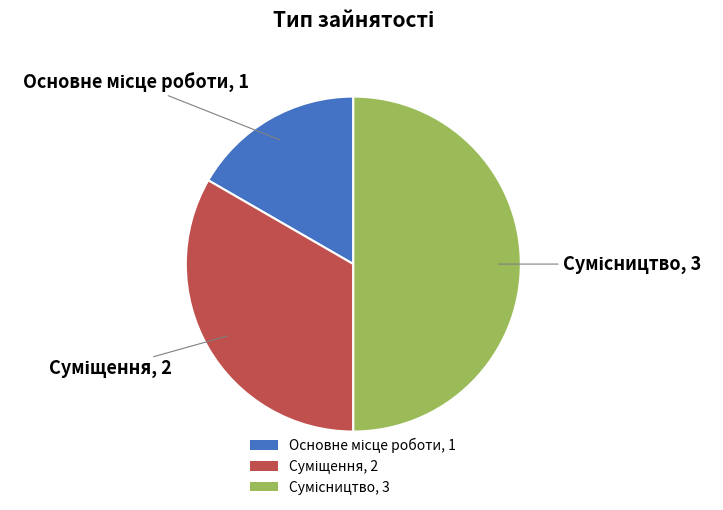

Rank the categories by value from highest to lowest.

Сумісництво, Суміщення, Основне місце роботи